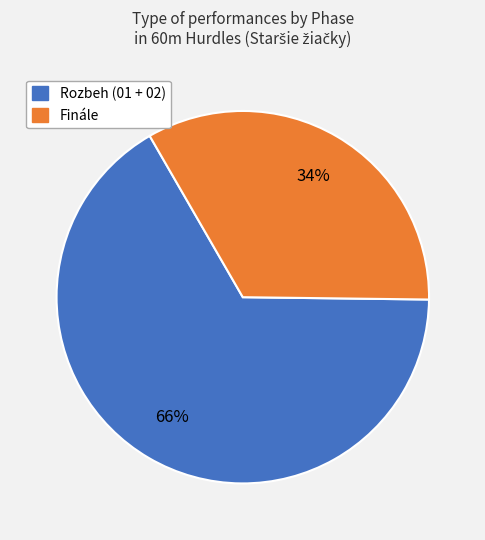

To the nearest percent, what is the average slice percentage?

50%